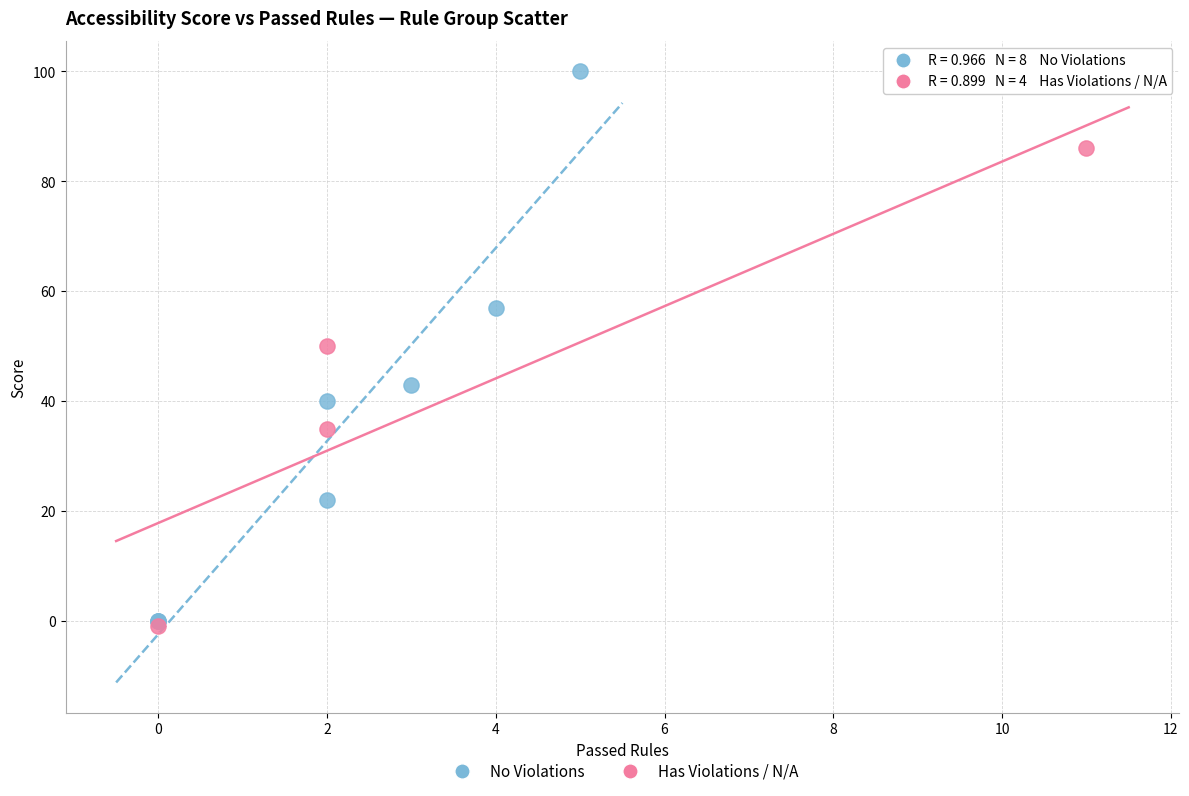

What are all the series names shown in the legend?

No Violations, Has Violations / N/A